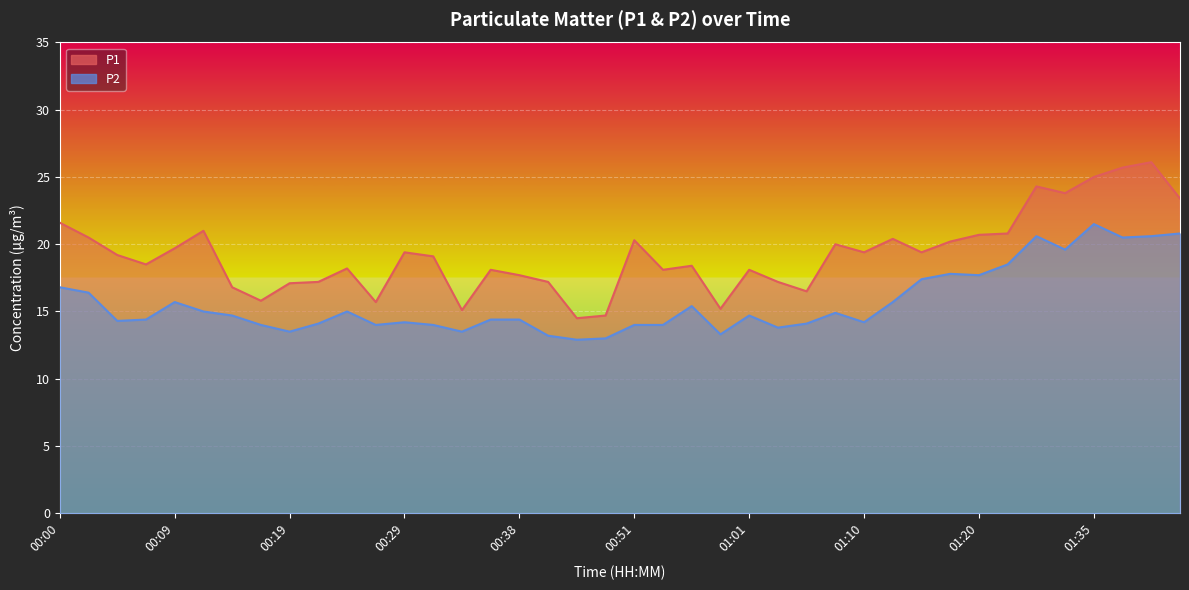

What is the sum of all P1 values?

770.1